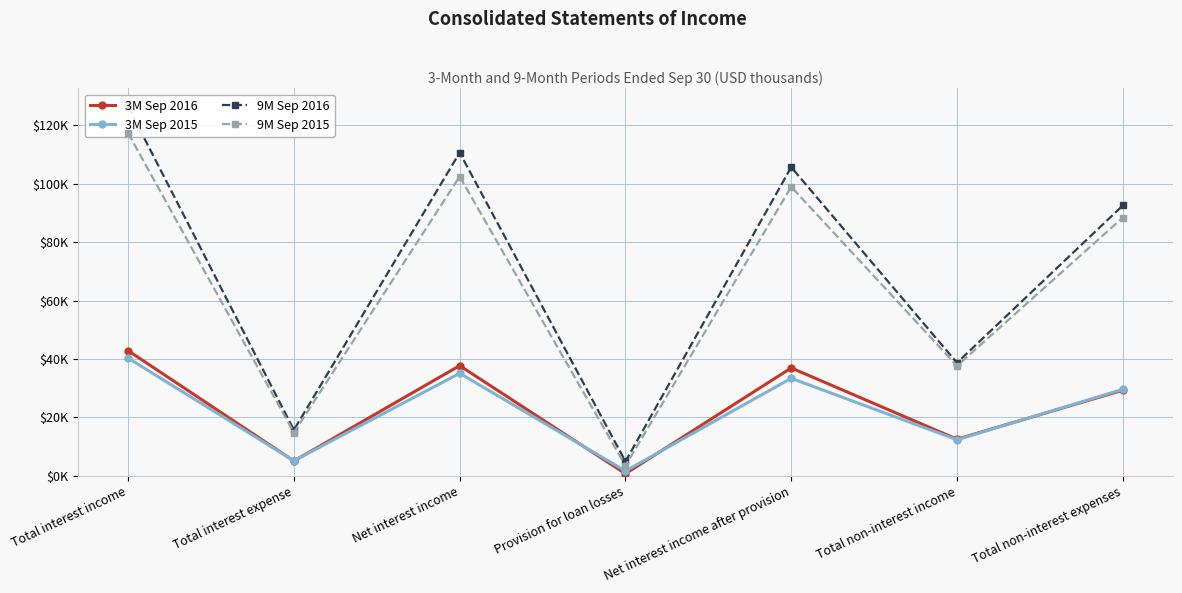

Count the number of categories in the chart.

7